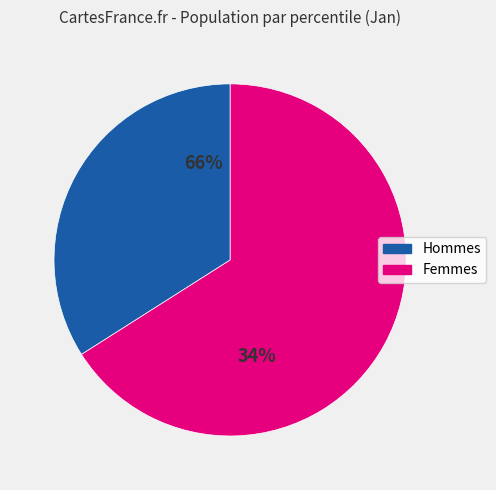

Is it true that pct95 is 1% of the pie?

False